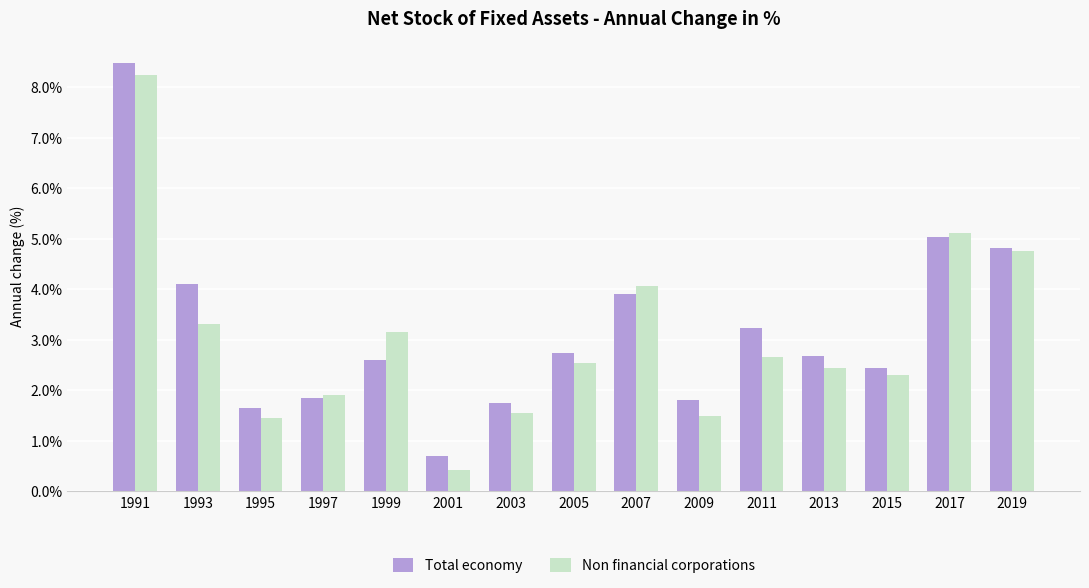

How many values in the Total economy series exceed 2?

10